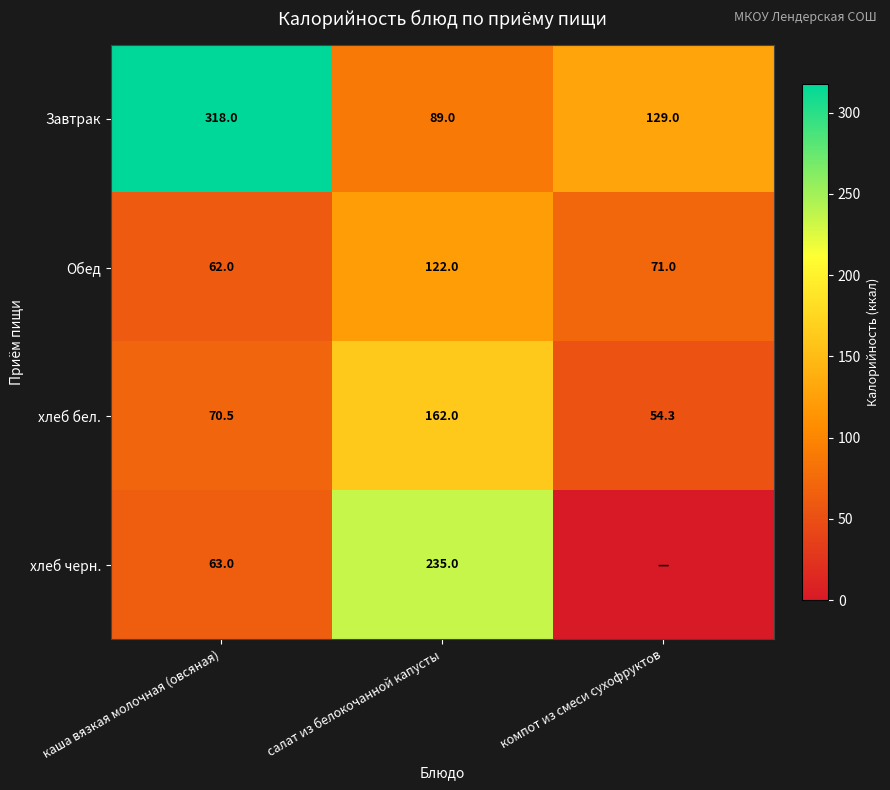

What is the spread (max minus min) of values at салат из белокочанной капусты?

146.0